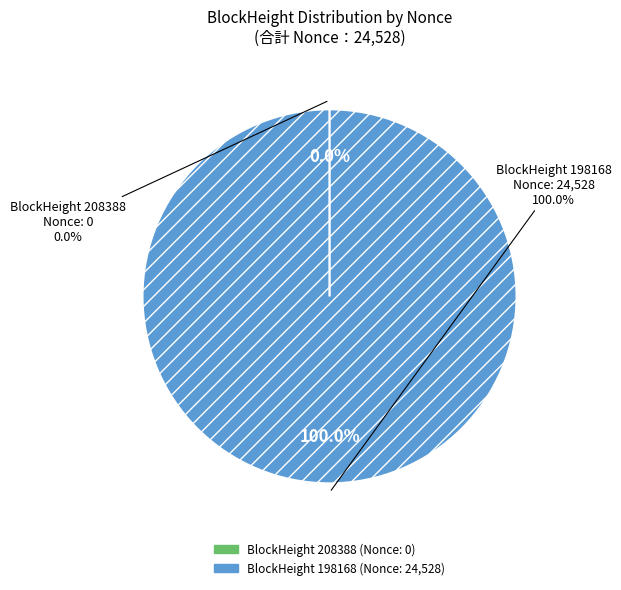

Rank the categories by value from highest to lowest.

198168, 208388